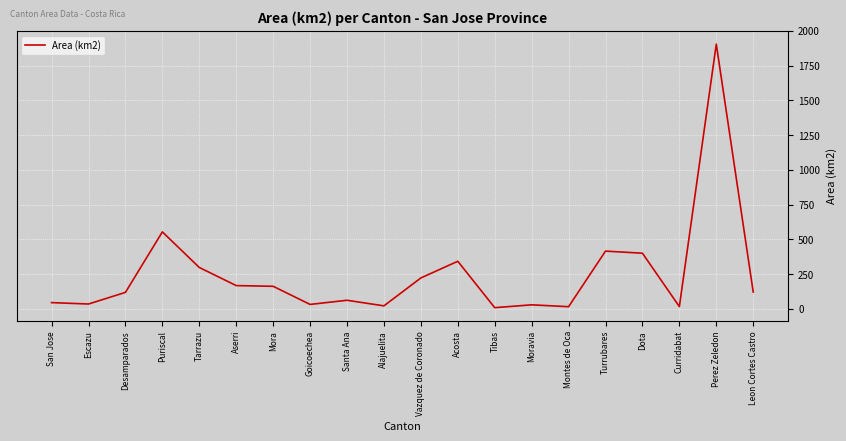

What is the ratio of the value at San Jose to the value at Goicoechea?

1.4